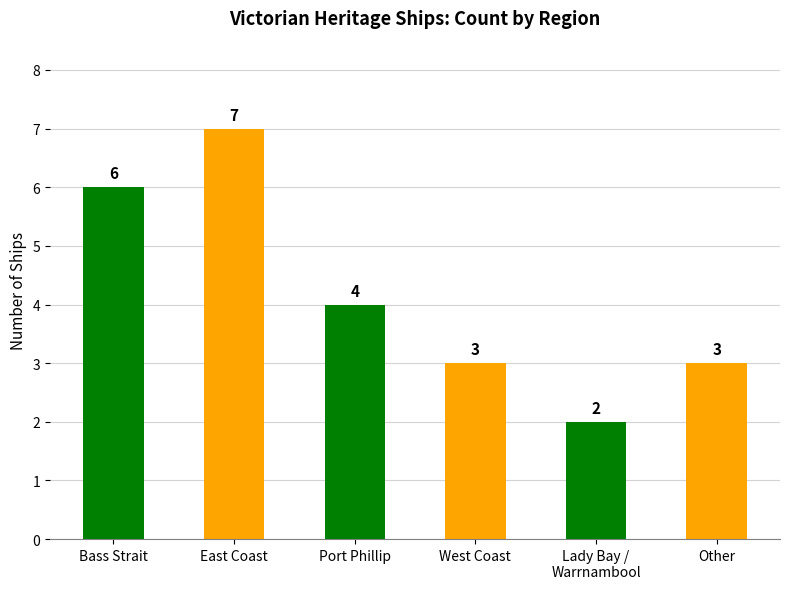

Count the number of categories in the chart.

6